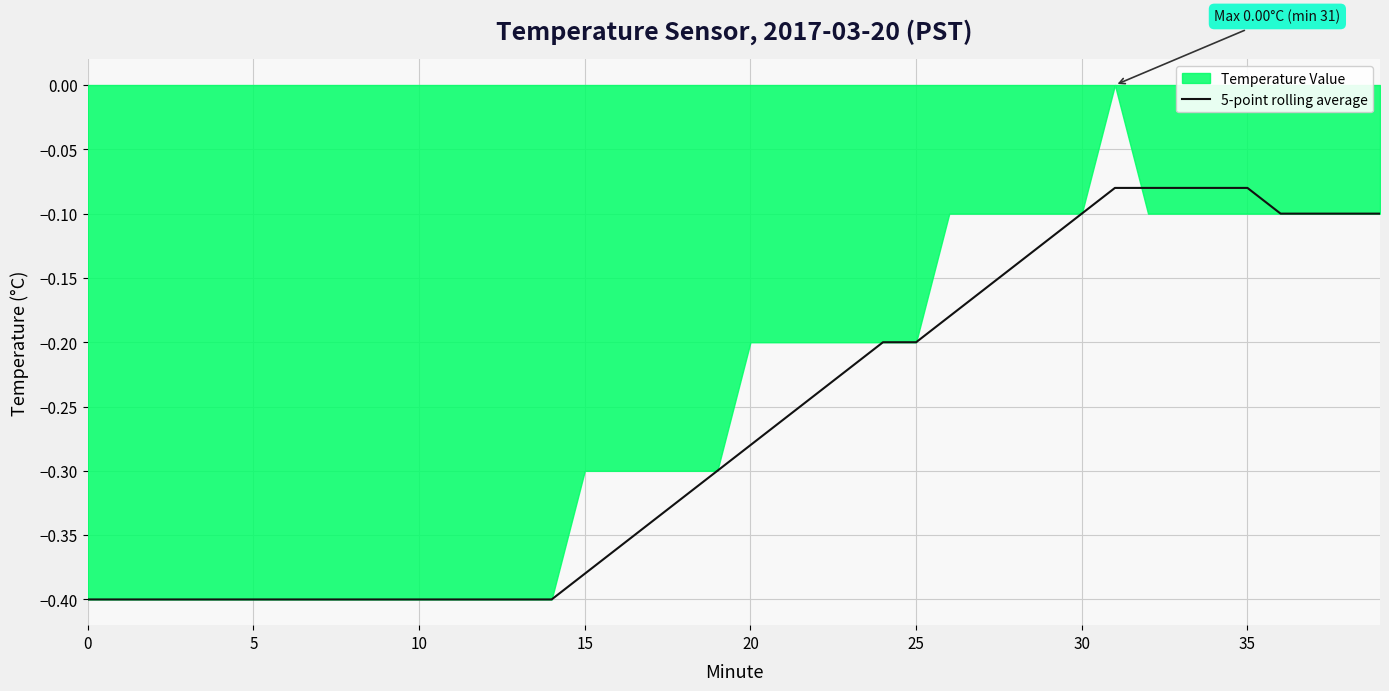

The value of 5-point rolling average at 0 is -0.4. True or false?

True